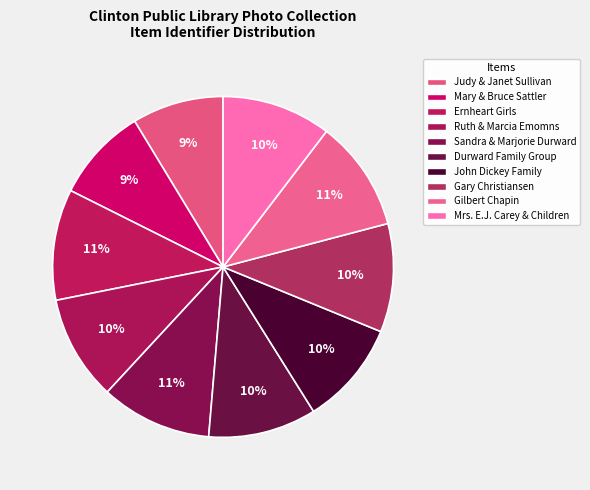

What is the smallest slice in the pie chart?

Judy & Janet Sullivan